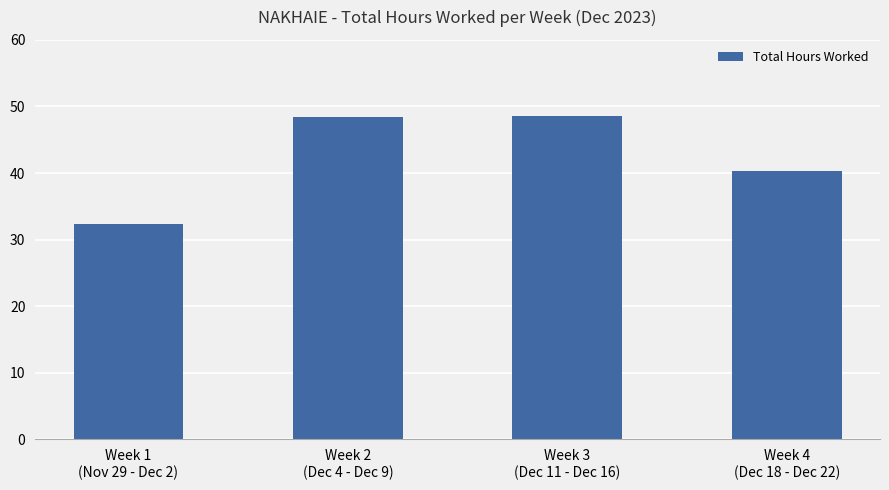

Count the number of categories in the chart.

4